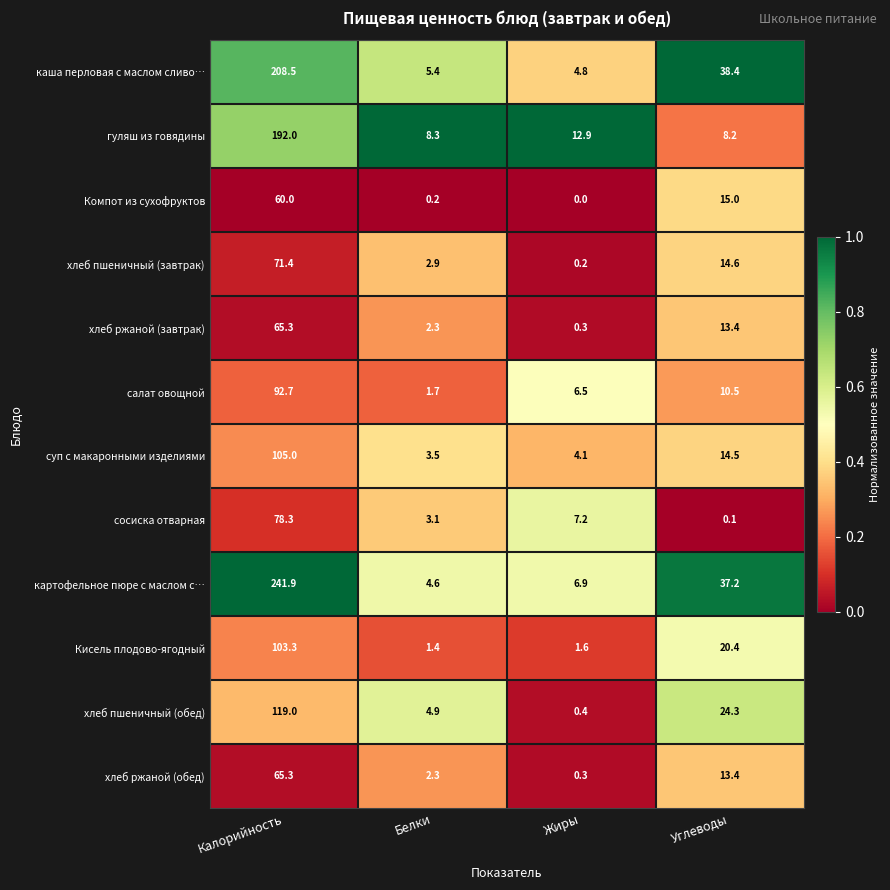

The value of картофельное пюре с маслом с… at Углеводы is 37.2. True or false?

True